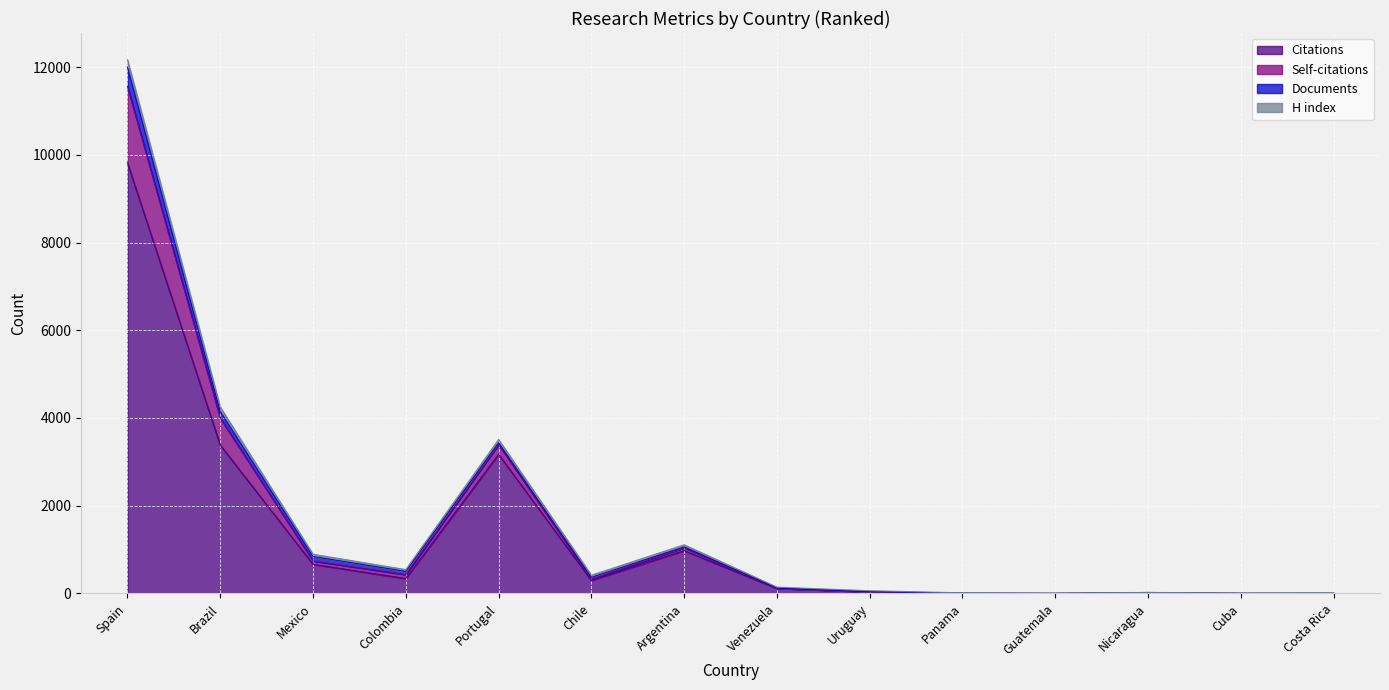

True or false: Self-citations and Citations cross at least once.

False